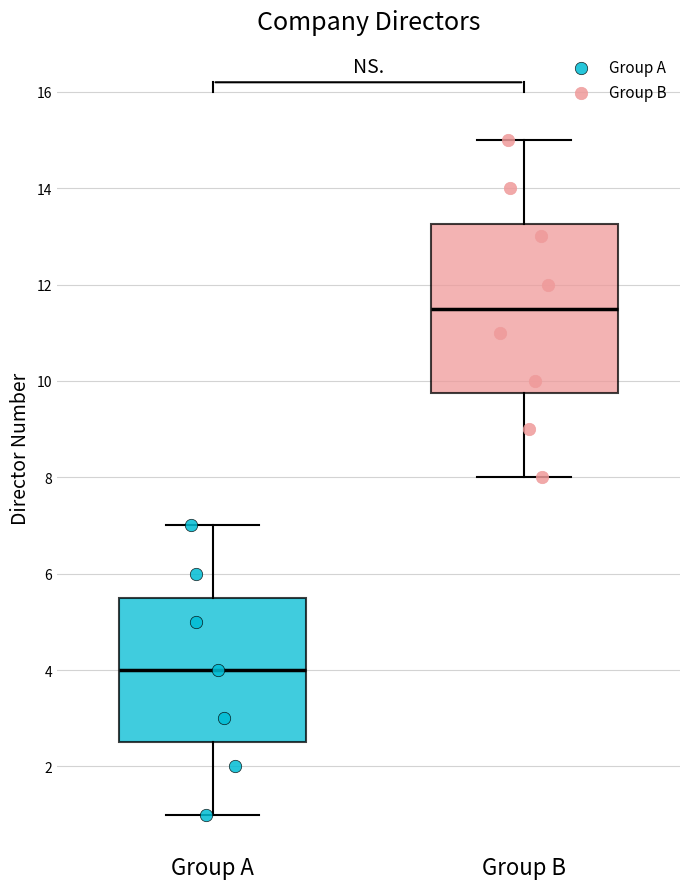

Reading left to right, transcribe this box plot: for each box, give where its median line is, the range the box spans, and where its two whiskers end, as read against the y-axis. The values are not printed on the chart, so give them approximately, as read against the axis.

Group A: median 4.0, box 2.6 to 5.6, whiskers 1.0 to 7.0
Group B: median 11.6, box 9.8 to 13.2, whiskers 8.0 to 15.0